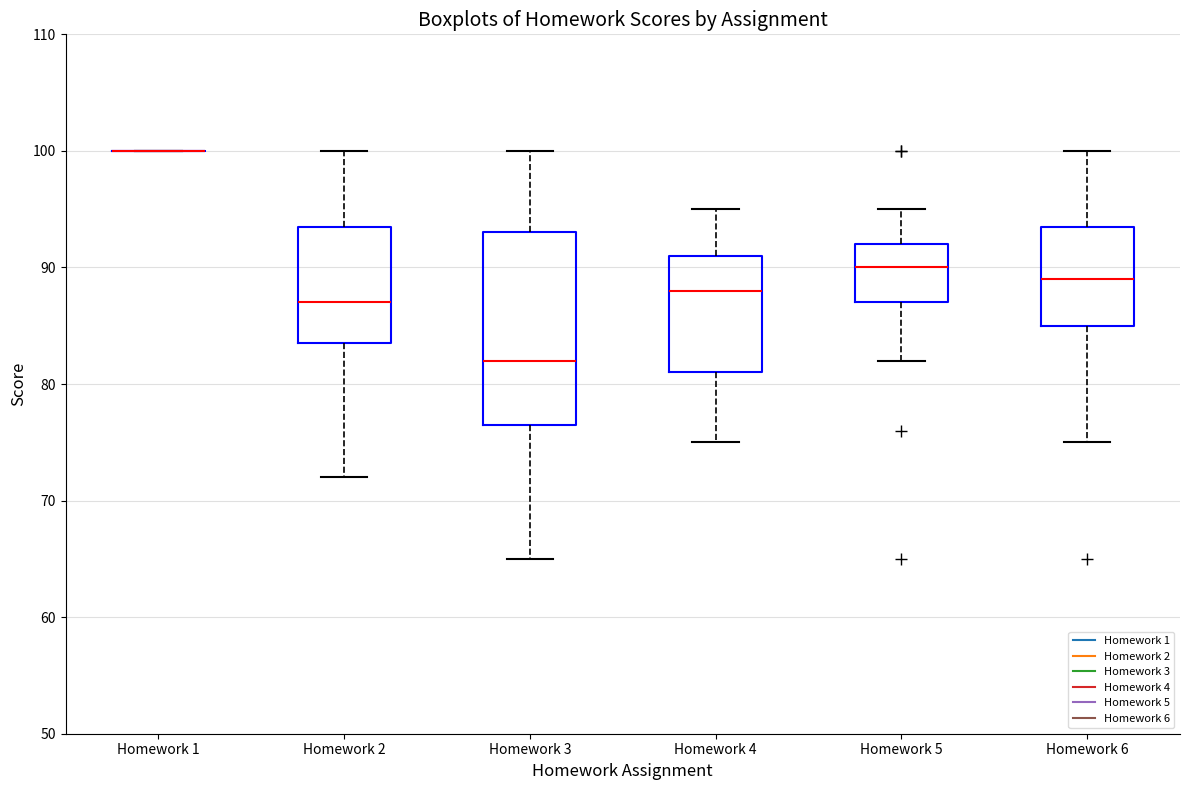

Reading left to right, read every box against the y-axis: the position of its median line, the range the box covers, and the ends of its whiskers. The values are not printed on the chart, so give them approximately, as read against the axis.

Homework 1: box collapsed to a line at 100, whiskers 100 to 100
Homework 2: median 87, box 84 to 94, whiskers 72 to 100
Homework 3: median 82, box 77 to 93, whiskers 65 to 100
Homework 4: median 88, box 81 to 91, whiskers 75 to 95
Homework 5: median 90, box 87 to 92, whiskers 82 to 95
Homework 6: median 89, box 85 to 94, whiskers 75 to 100